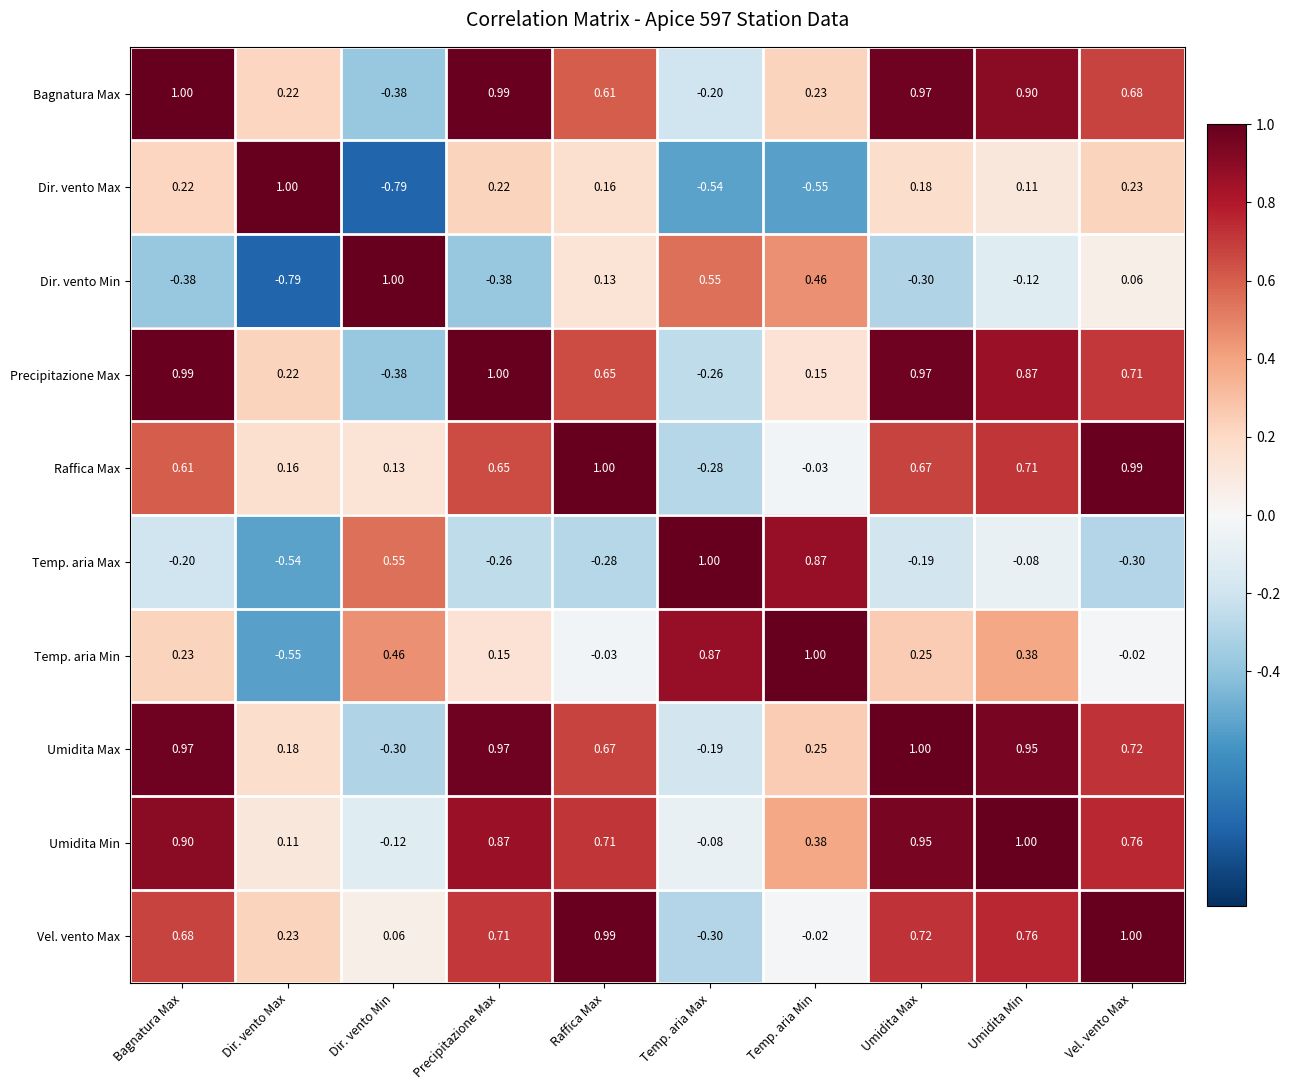

Is the value of Bagnatura Max at Umidita Max greater than the value of Umidita Max at Umidita Max?

No